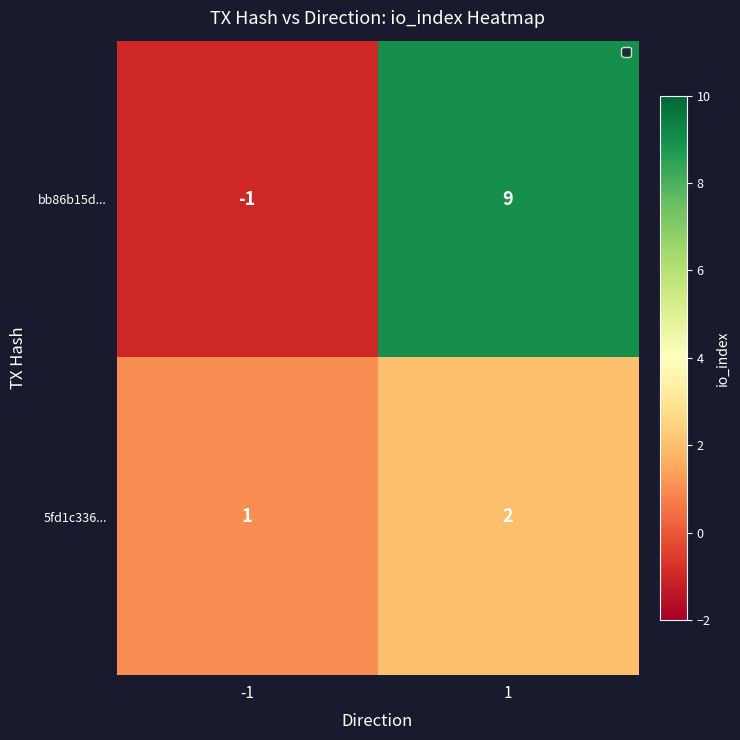

What value does the bb86b15d... series have at 1, to the nearest 10?

10